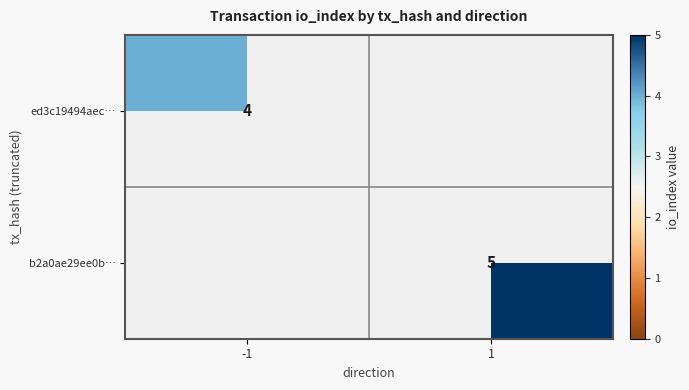

The value of b2a0ae29ee0b… at 1 is 8. True or false?

False